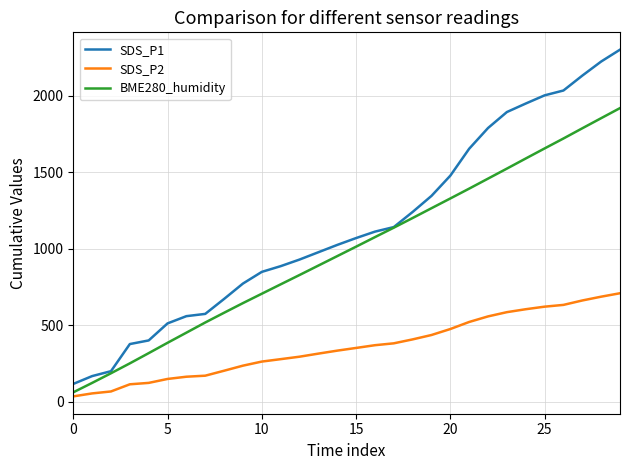

True or false: SDS_P1 and SDS_P2 intersect in this chart.

False